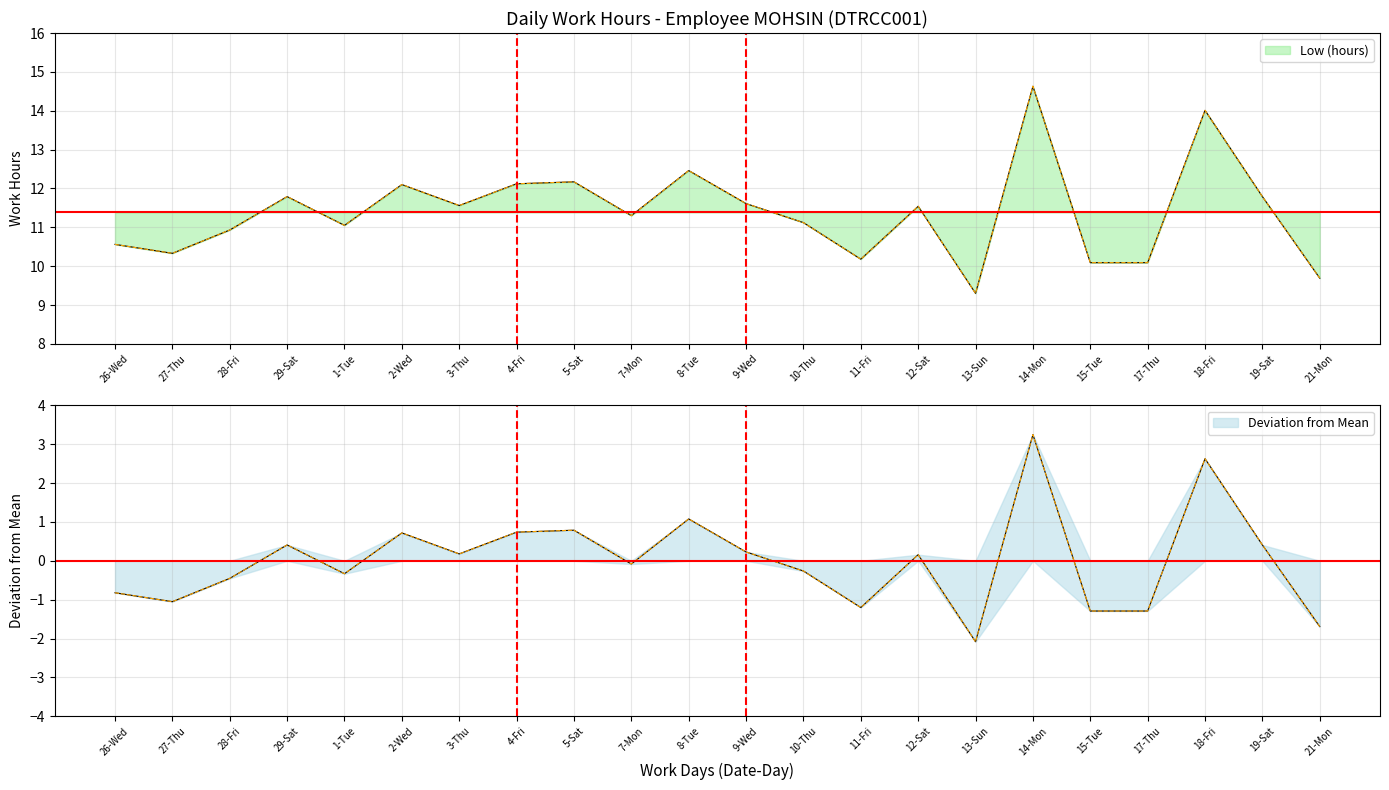

Where is the data nearest to the value 0?

7-Mon